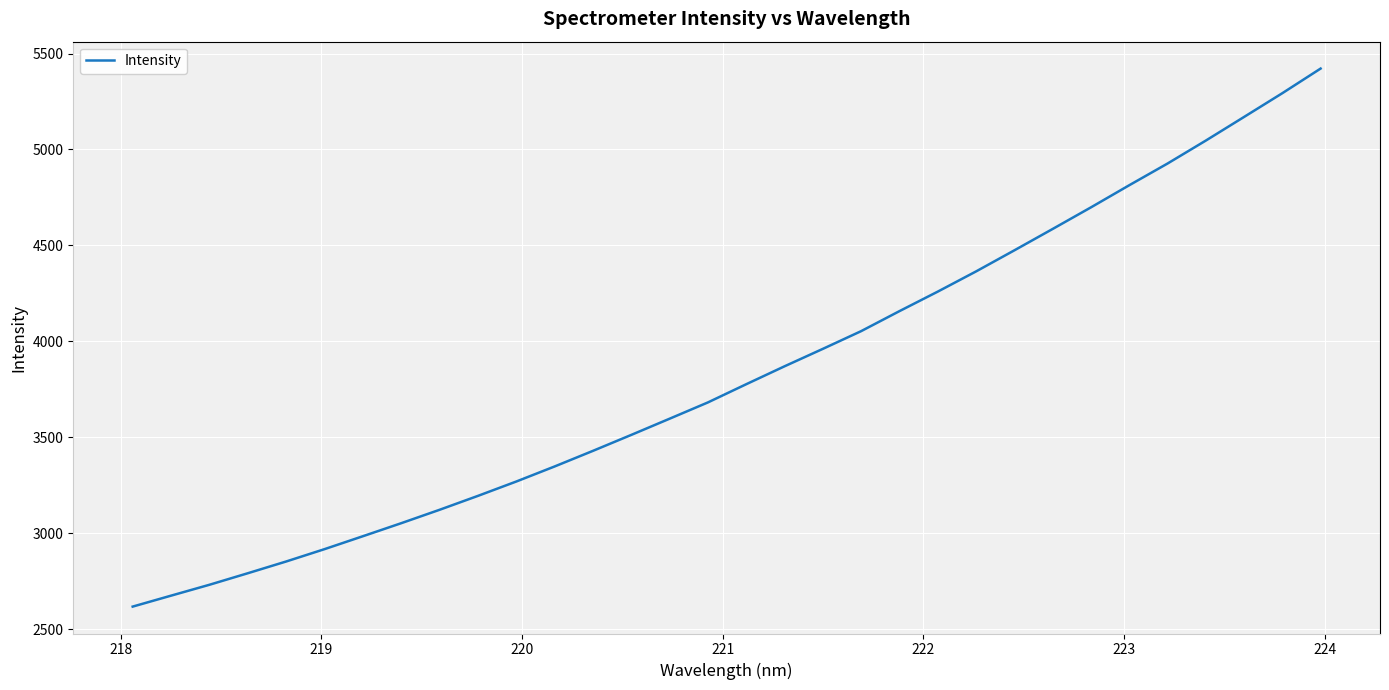

What is the maximum value shown in the chart?

5421.7